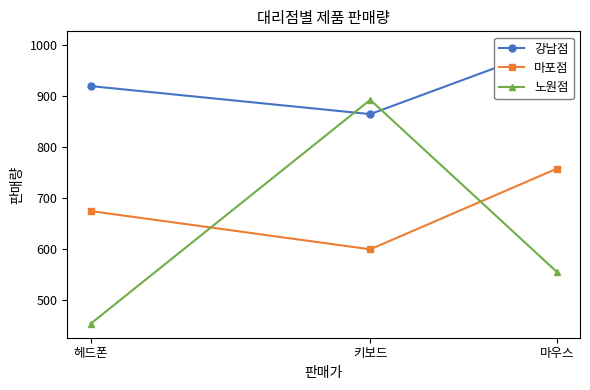

Where is 강남점 nearest to the value 932?

헤드폰